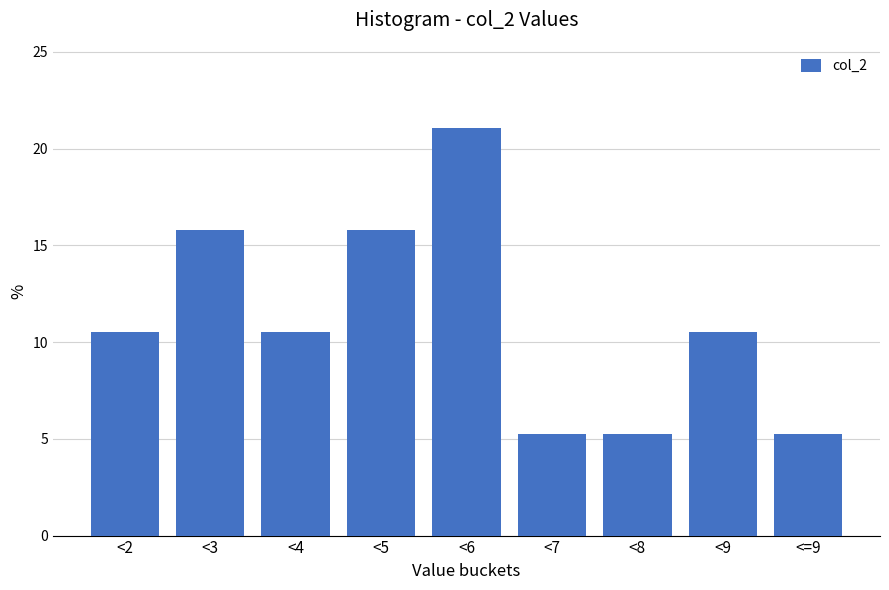

Reading left to right, list all the values displayed in this chart.

10.5	15.8	10.5	15.8	21.1	5.3	5.3	10.5	5.3